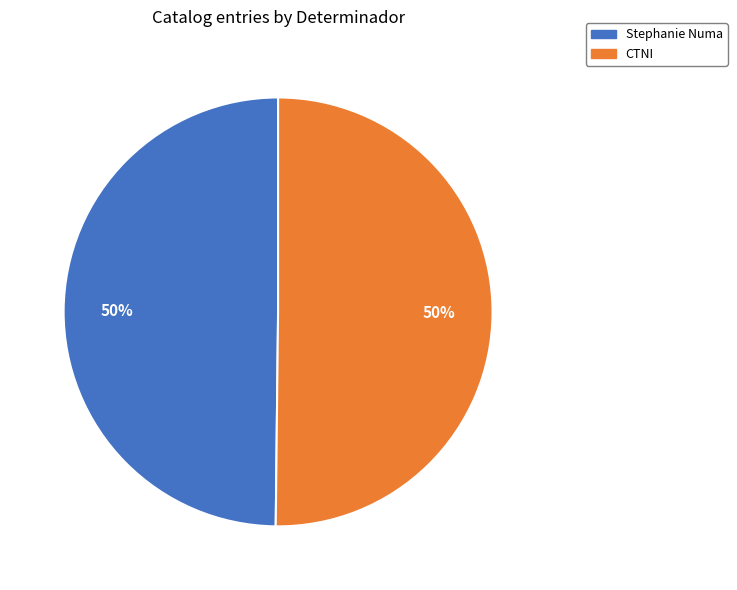

What percentage is the Stephanie Numa slice, to the nearest percent?

50%